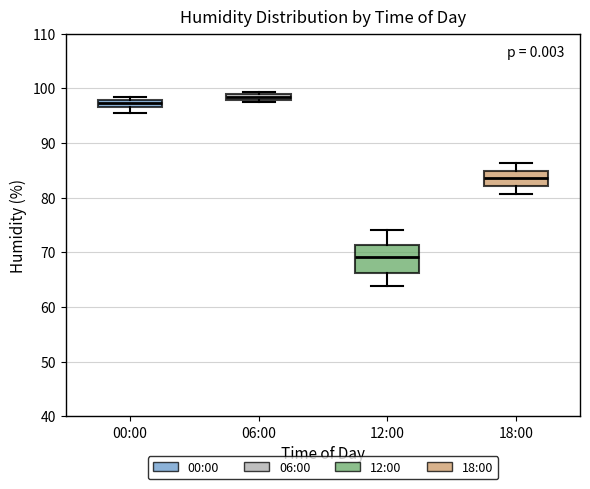

Comparing the boxes themselves (not the whiskers), which one is the tallest?

12:00